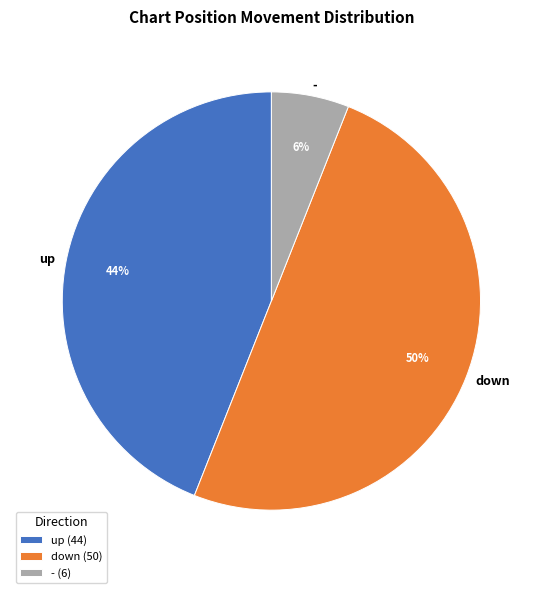

Rank the categories by value from lowest to highest.

-, up, down